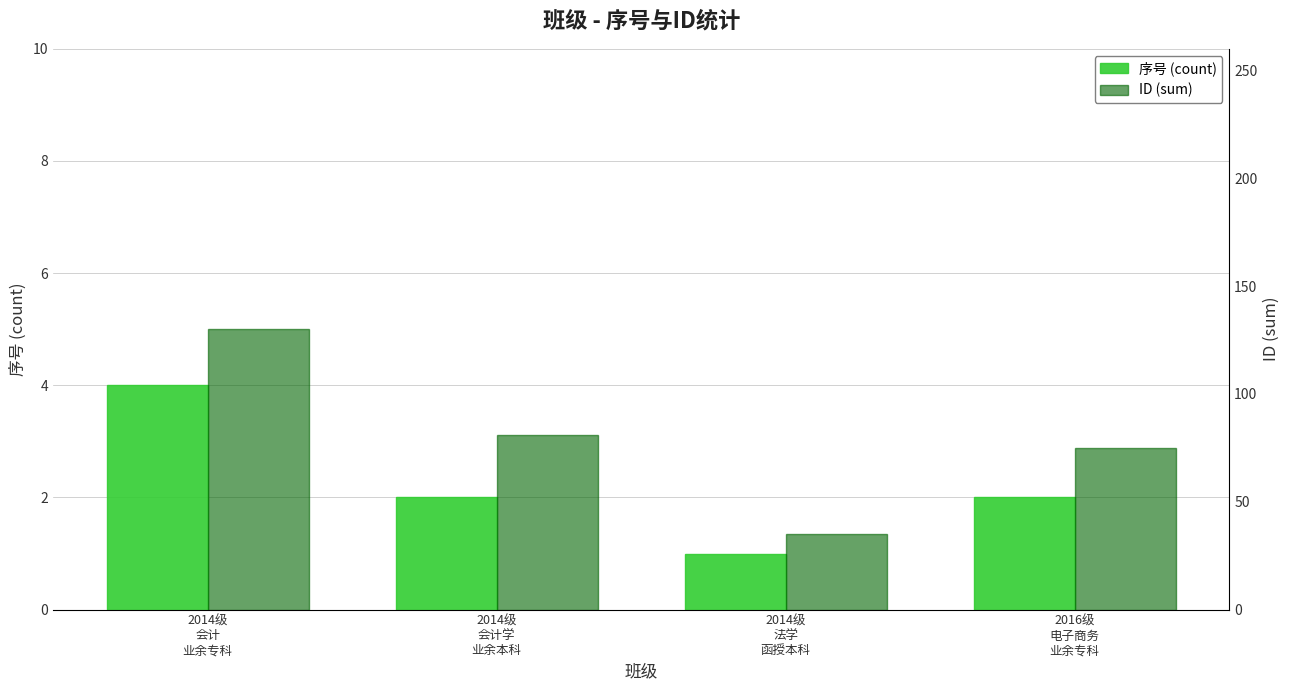

How many bars are there in total?

8